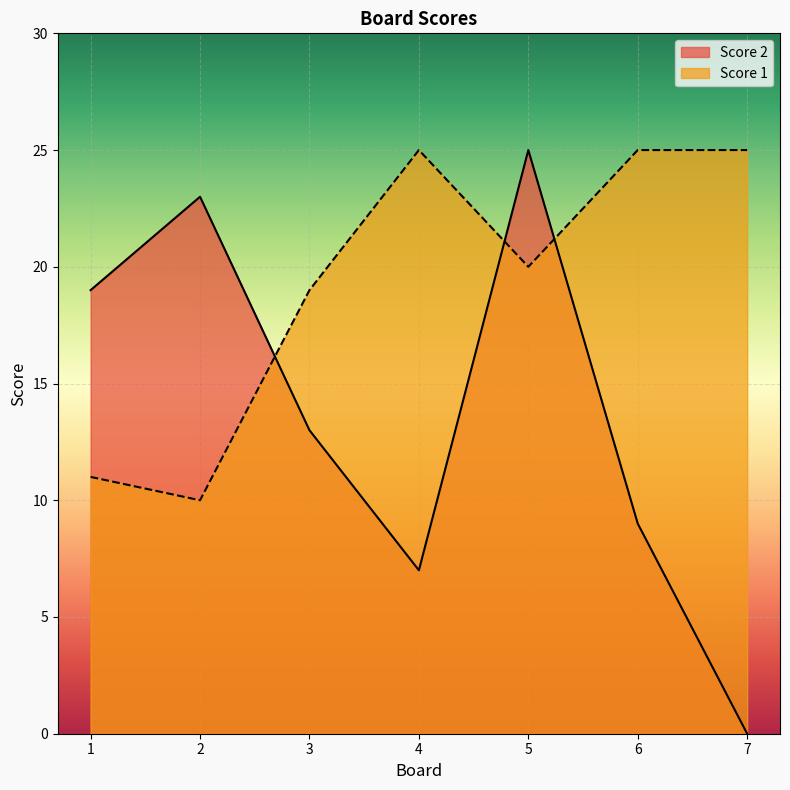

Which label corresponds to the smallest value in the chart?

7